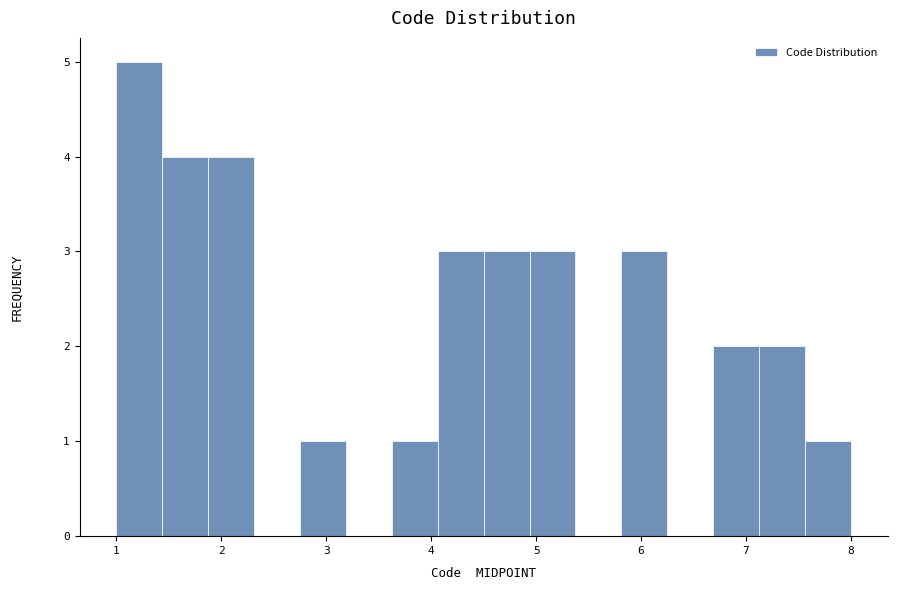

Reading left to right, list every bar in this chart as the range it spans on the x-axis followed by its height. Neither the bar edges nor the heights are printed on the chart, so give them approximately, as read against the axes.

1.0 to 1.4: 5
1.4 to 1.9: 4
1.9 to 2.3: 4
2.3 to 2.8: 0
2.8 to 3.2: 1
3.2 to 3.6: 0
3.6 to 4.1: 1
4.1 to 4.5: 3
4.5 to 4.9: 3
4.9 to 5.4: 3
5.4 to 5.8: 0
5.8 to 6.3: 3
6.3 to 6.7: 0
6.7 to 7.1: 2
7.1 to 7.6: 2
7.6 to 8.0: 1